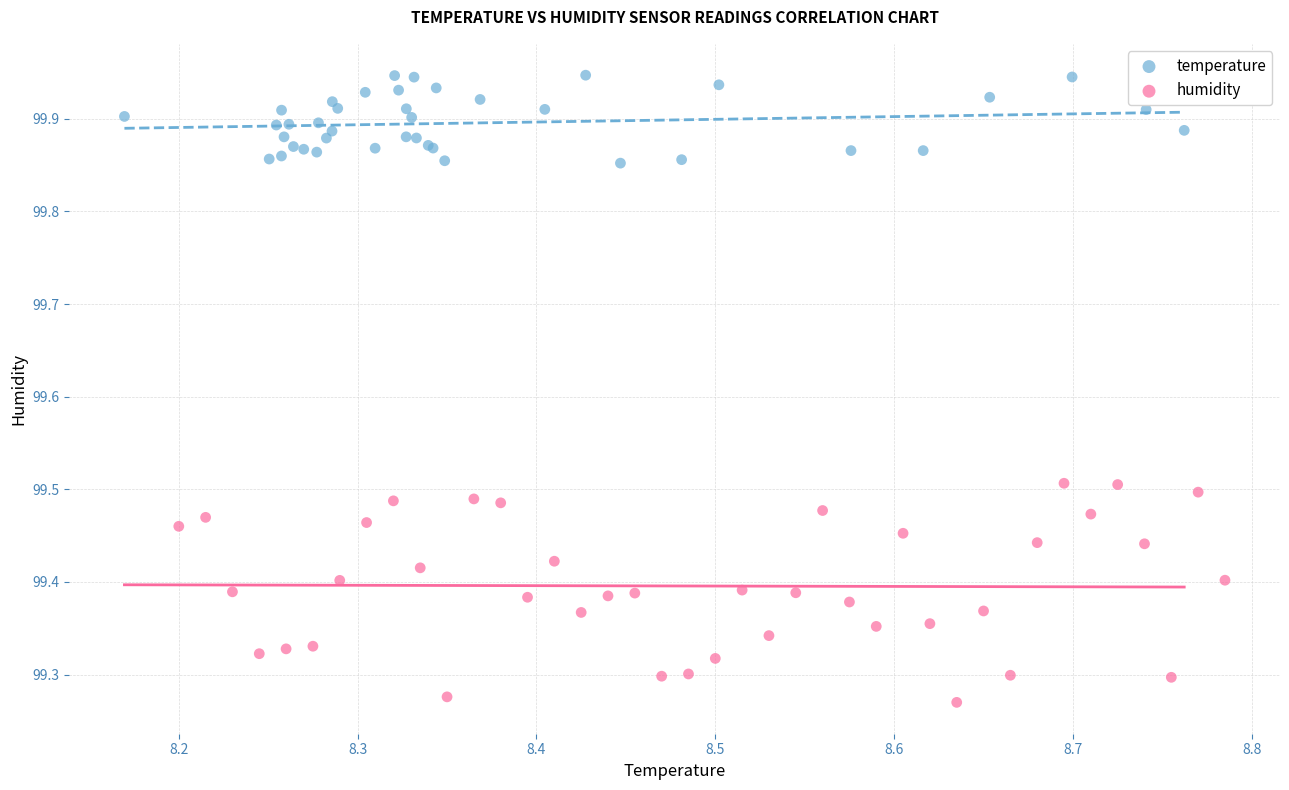

Which series reaches the maximum Y coordinate?

temperature